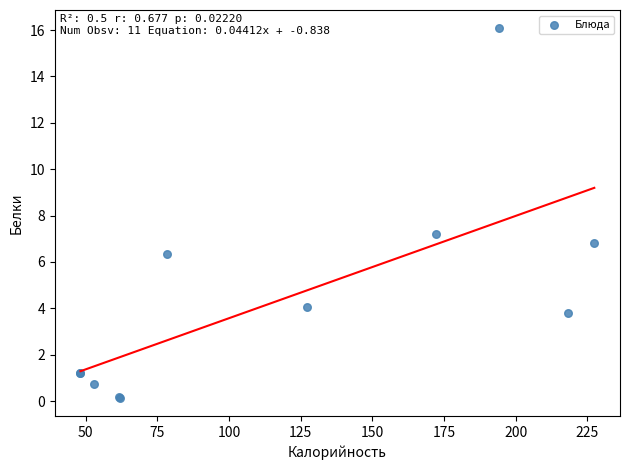

What Y value in the scatter plot is closest to 8?

7.2